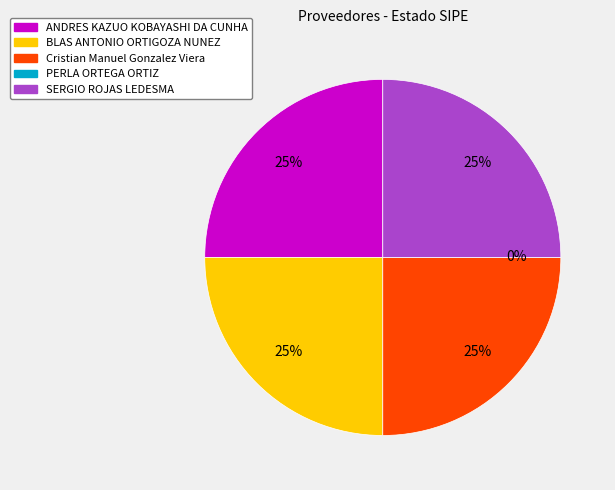

What percentage is NOT represented by SERGIO ROJAS LEDESMA?

75.0%